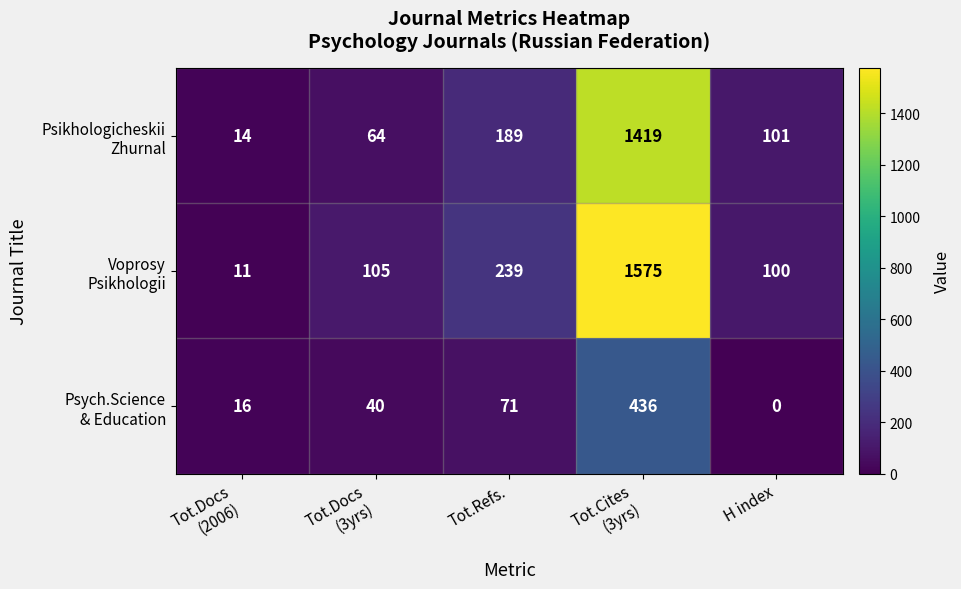

What is the greatest value displayed?

1575